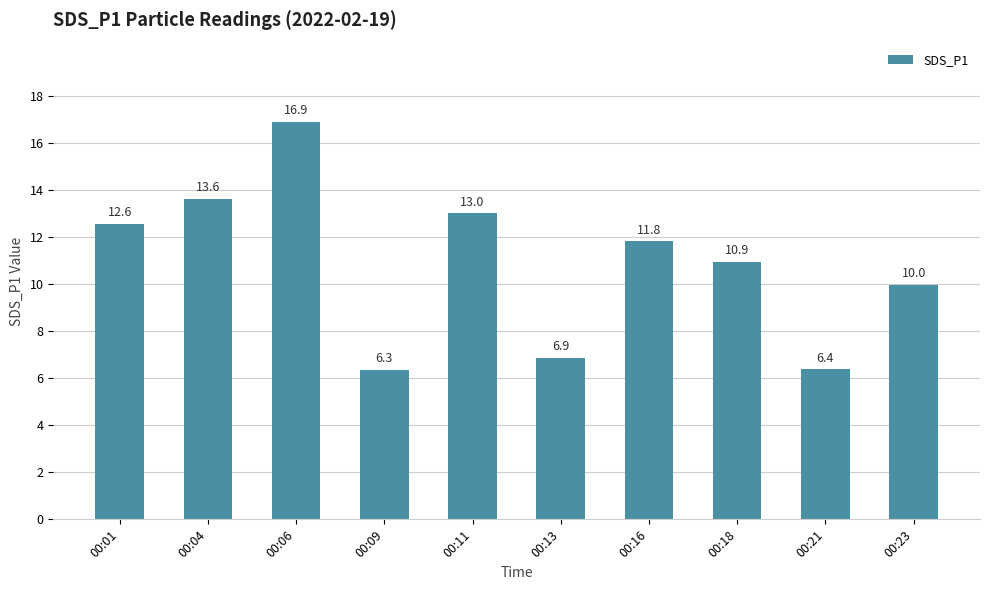

Which has a higher value, 00:06 or 00:04?

00:06